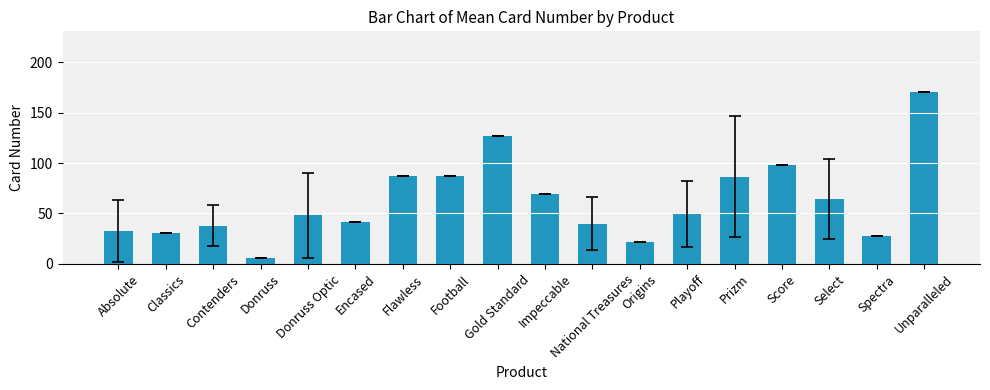

True or false: the data shows 6.0 at Donruss.

True